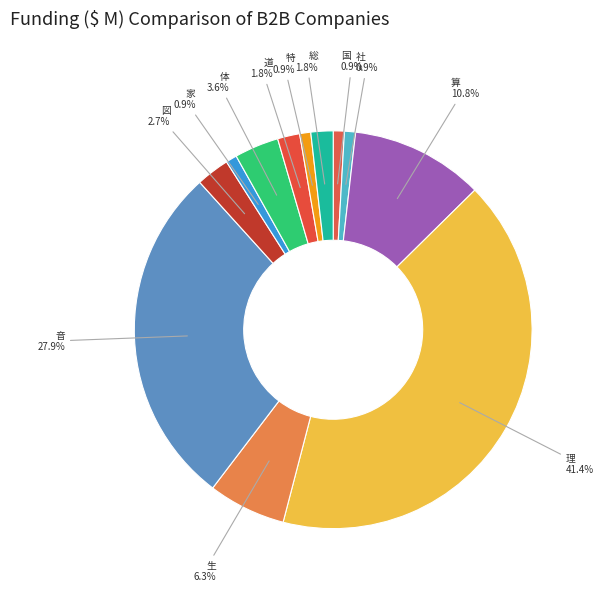

What percentage is the 家 slice, to the nearest percent?

1%